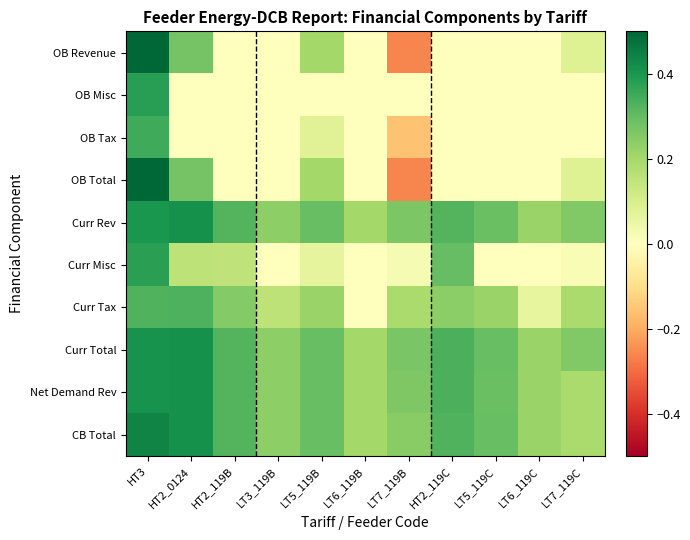

Which series has the widest spread of values?

OB Total